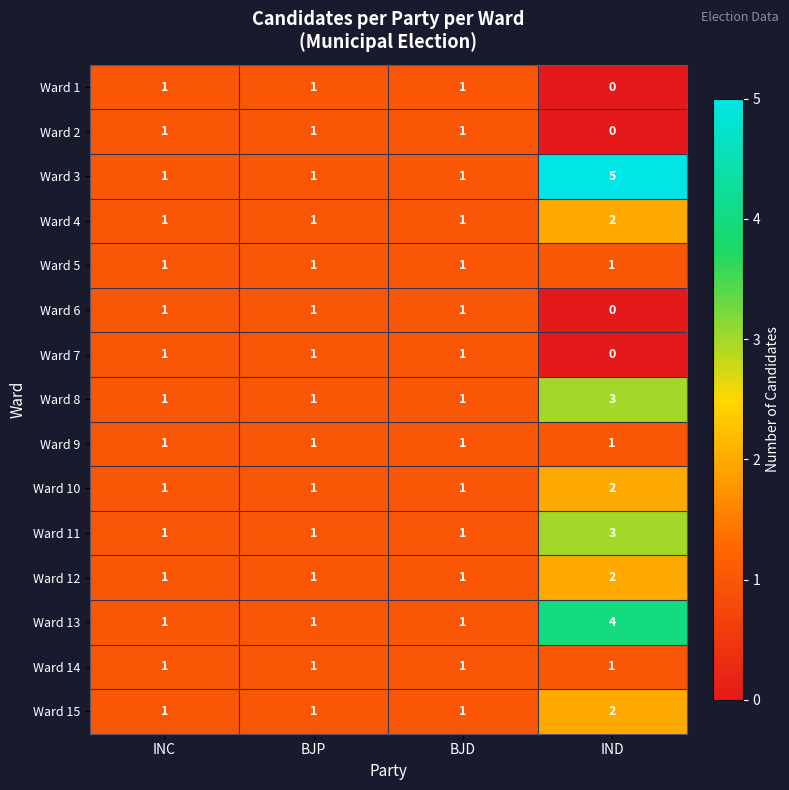

The Ward 14 series shows 2 at INC. True or false?

False